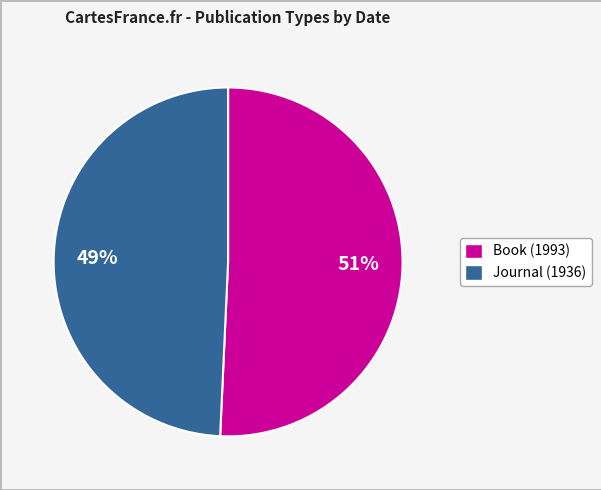

Is there any slice that represents more than half of the pie?

Yes